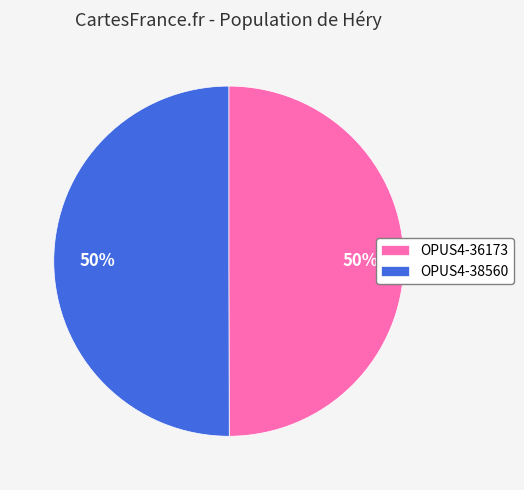

Count the number of slices in the pie.

2